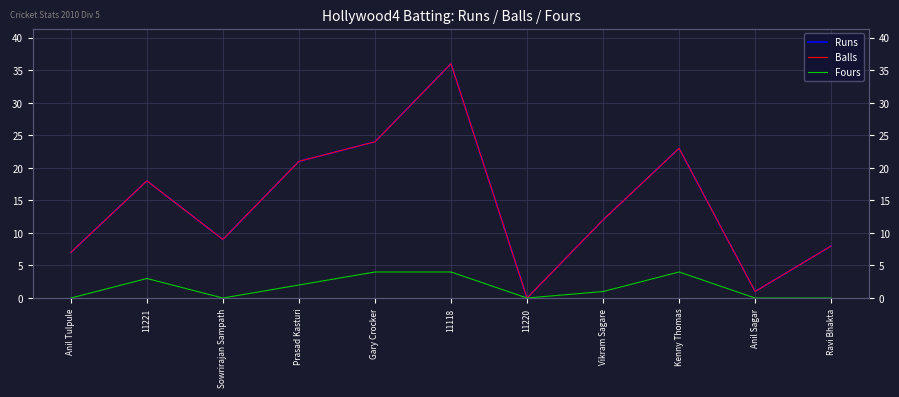

What are all the series names shown in the legend?

Runs, Balls, Fours